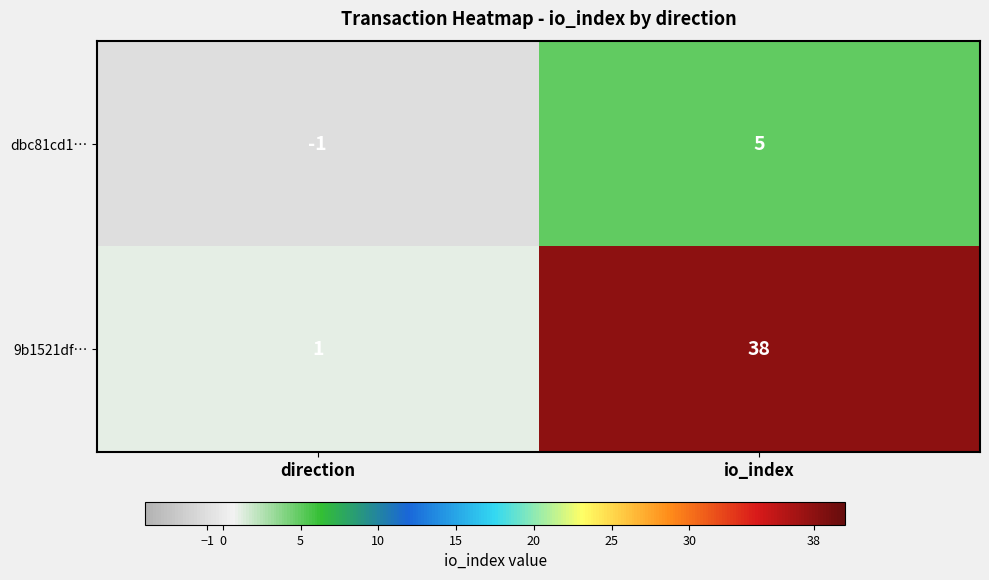

Rank the series by their maximum value, from highest to lowest.

9b1521df…, dbc81cd1…